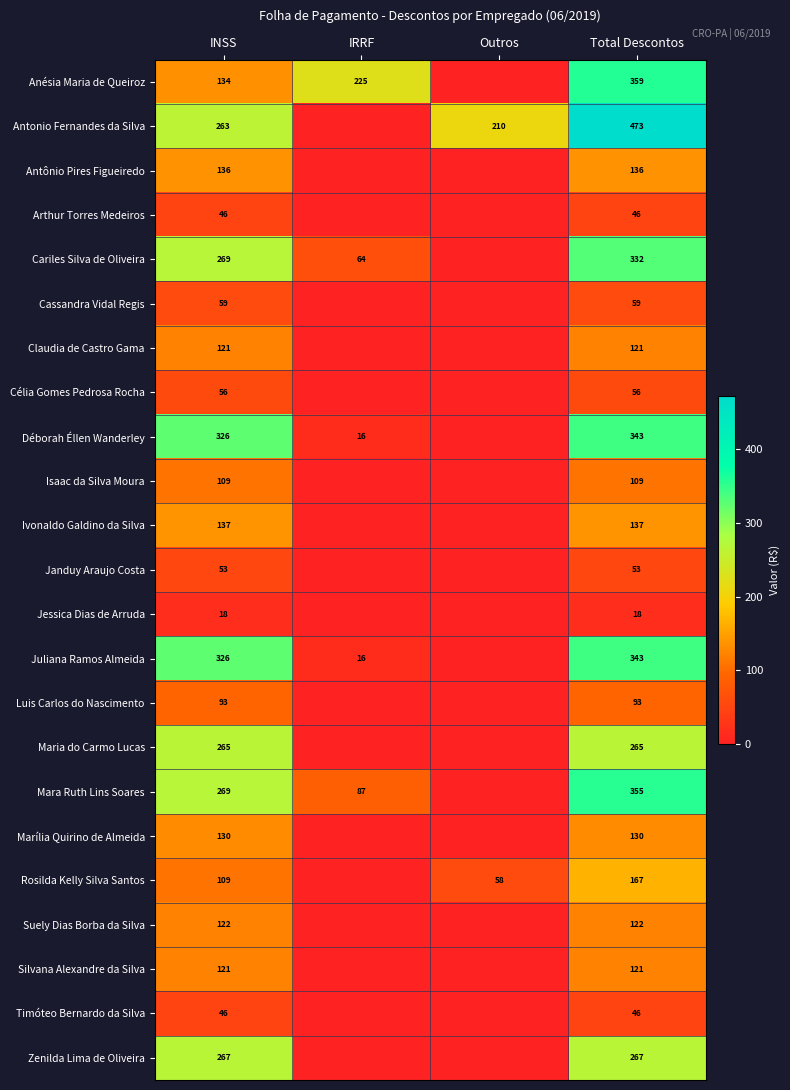

What is the difference between the highest and lowest values at Total Descontos?

455